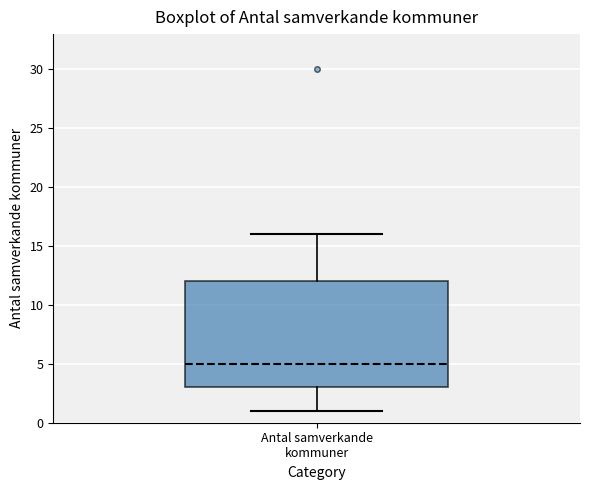

Where is the lower edge of the box for Antal samverkande kommuner on the y-axis? The values are not printed on the chart, so give them approximately, as read against the axis.

3